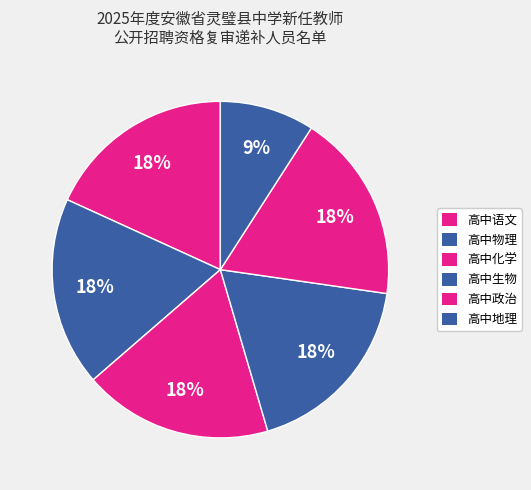

To the nearest percent, what percentage of the pie is 高中地理?

9%